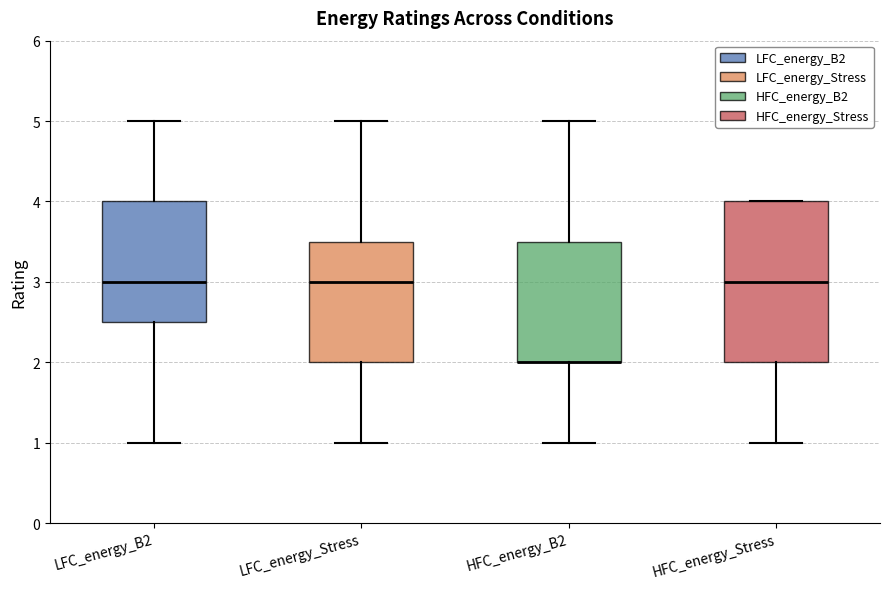

Reading left to right, read every box against the y-axis: the position of its median line, the range the box covers, and the ends of its whiskers. The values are not printed on the chart, so give them approximately, as read against the axis.

LFC_energy_B2: median 3.0, box 2.5 to 4.0, whiskers 1.0 to 5.0
LFC_energy_Stress: median 3.0, box 2.0 to 3.5, whiskers 1.0 to 5.0
HFC_energy_B2: median 2.0 (drawn on the box's lower edge), box 2.0 to 3.5, whiskers 1.0 to 5.0
HFC_energy_Stress: median 3.0, box 2.0 to 4.0, whiskers 1.0 to 4.0